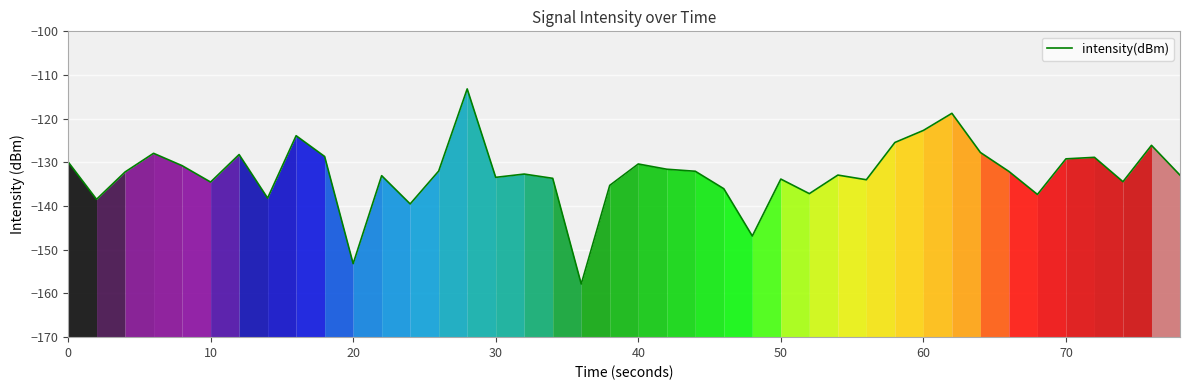

What is the minimum value for intensity(dBm)?

-157.8